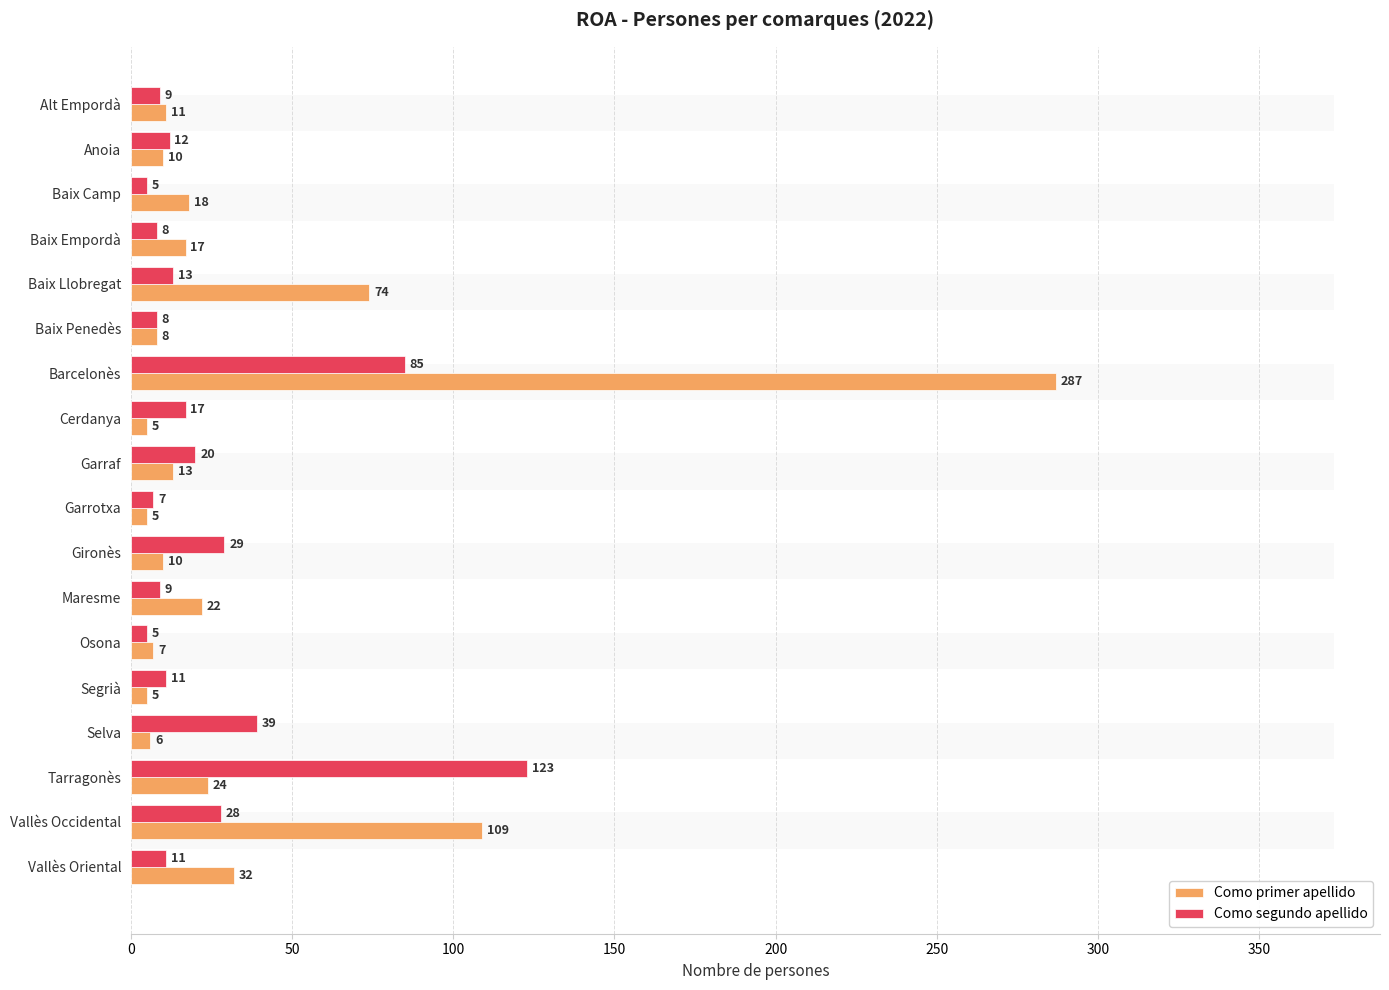

Between Baix Llobregat and Gironès, which is larger?

Baix Llobregat